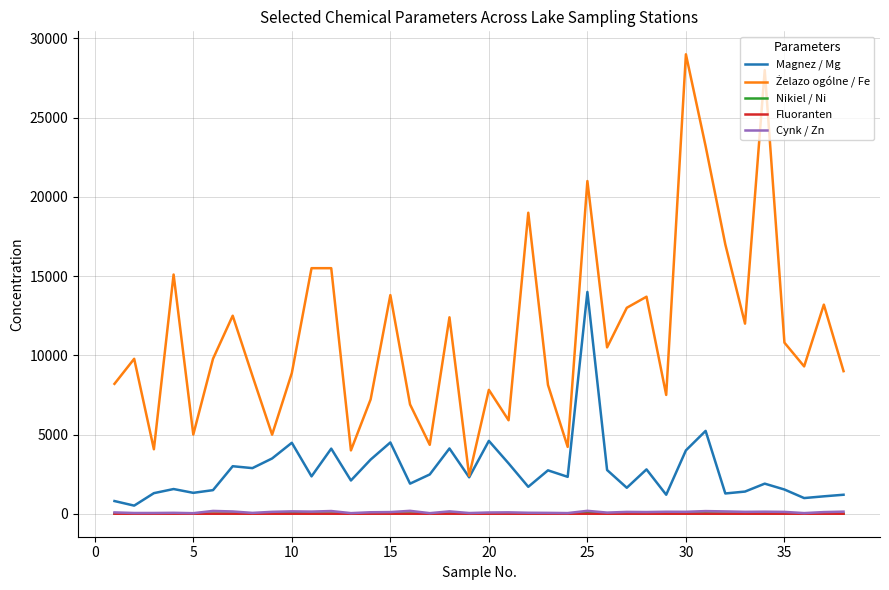

What is the greatest value displayed?

29000.0